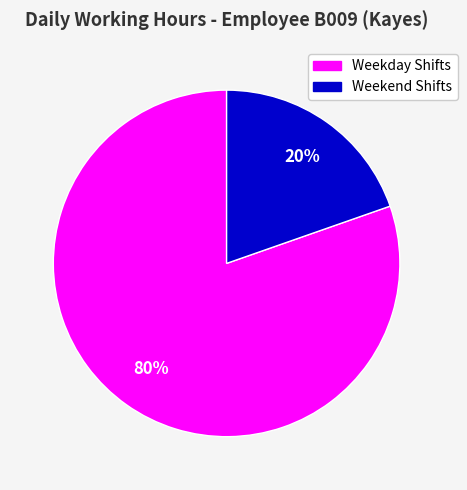

How many slices are in this pie chart?

2